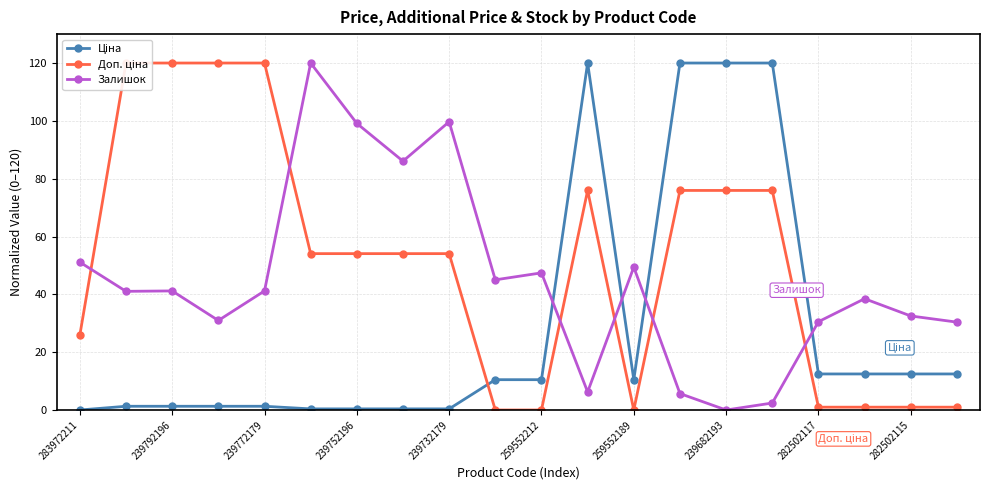

How many values in Ціна are above zero?

19